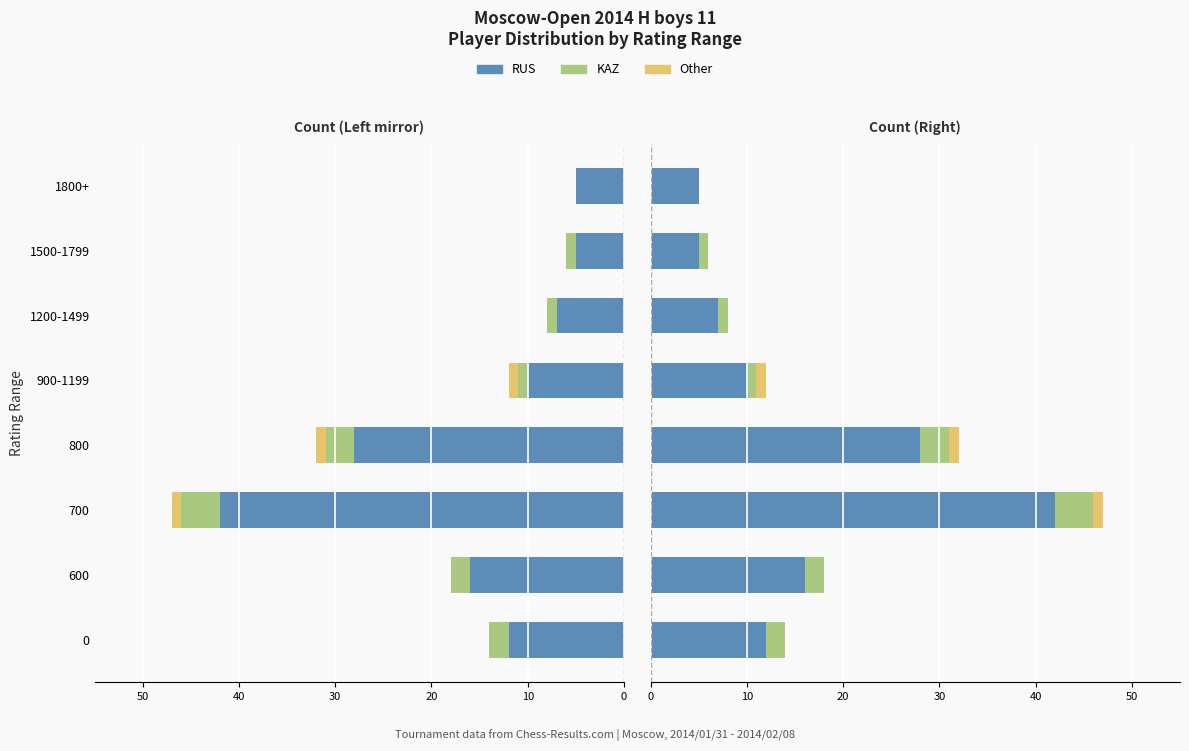

Which series has the largest range (max minus min)?

RUS